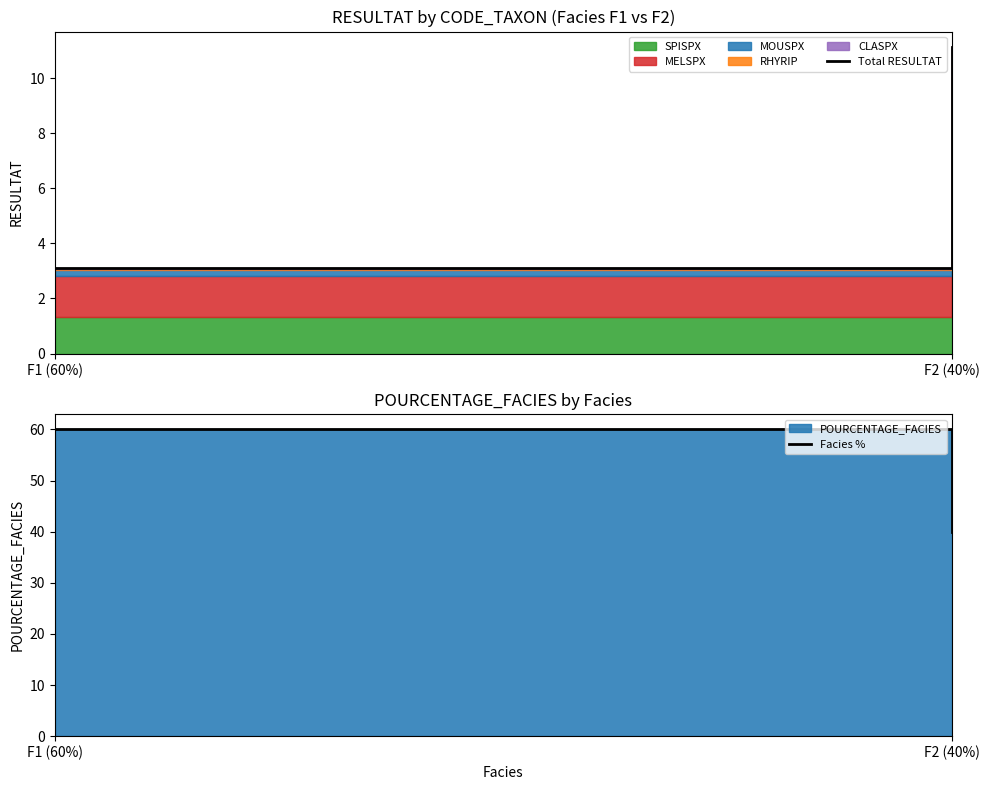

Reading right to left, list all the values displayed in this chart.

Total RESULTAT: 11.1	3.1
Facies %: 40.0	60.0